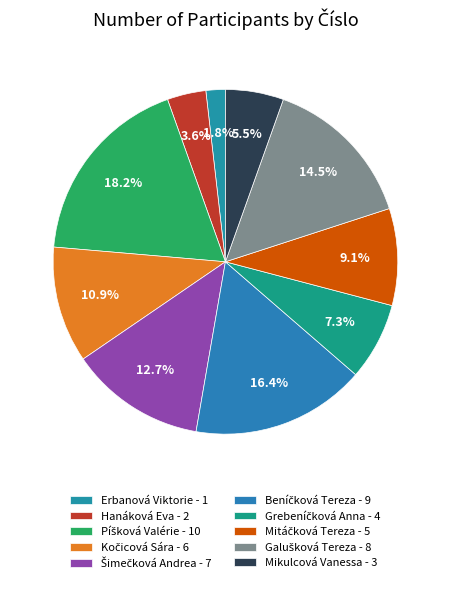

To the nearest percent, what portion does Kočicová Sára represent?

11%